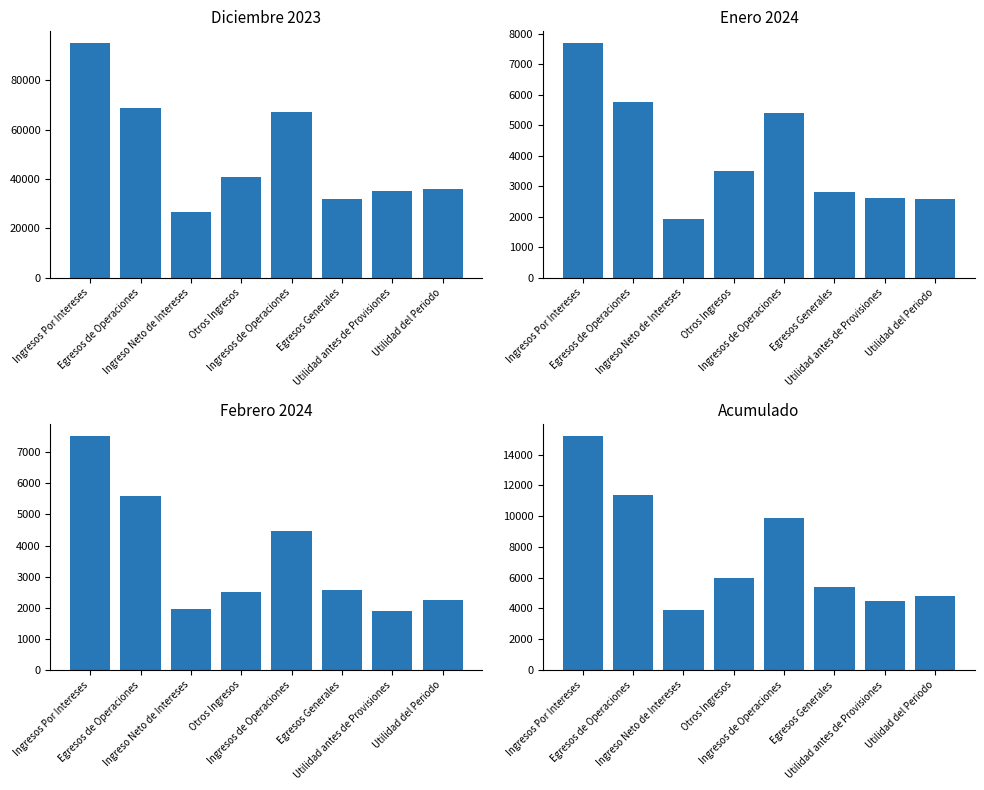

How many bars are there in total?

32